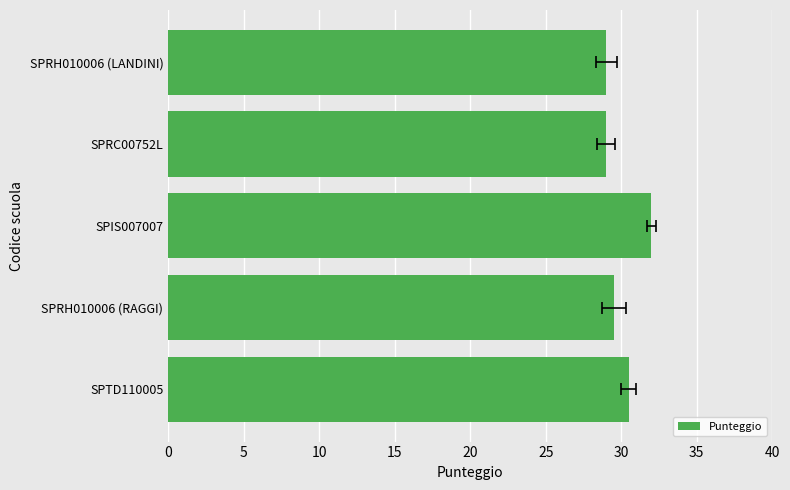

Reading left to right, list all the values displayed in this chart.

30.5	29.5	32.0	29.0	29.0